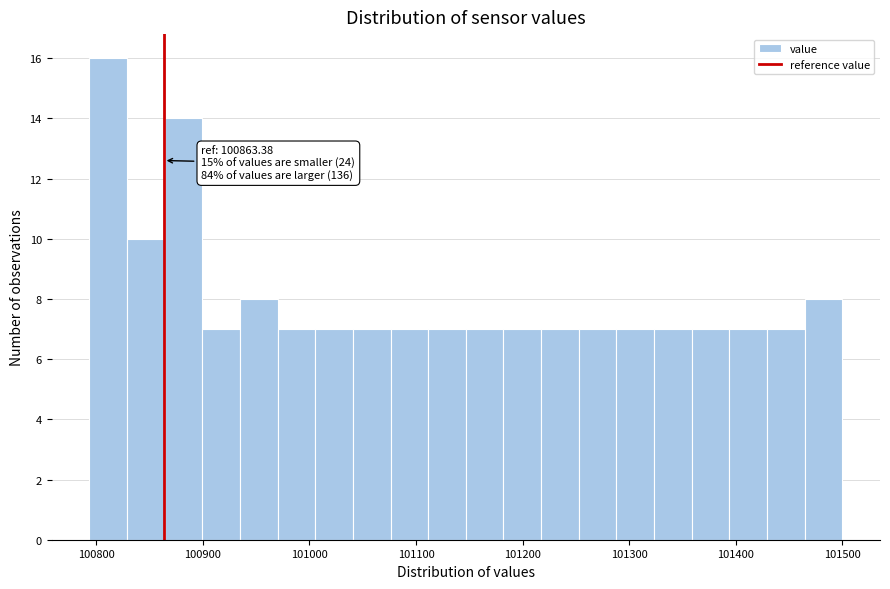

Read against the x-axis, roughly where is the centre of the tallest bar?

100810